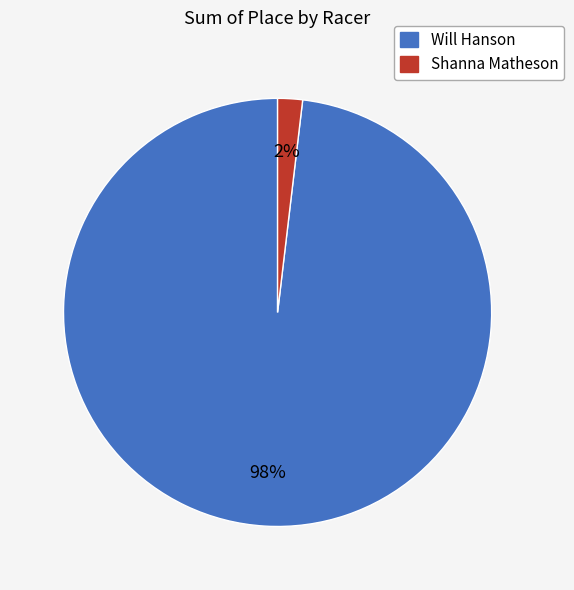

Which category has the smallest portion of the pie?

Shanna Matheson